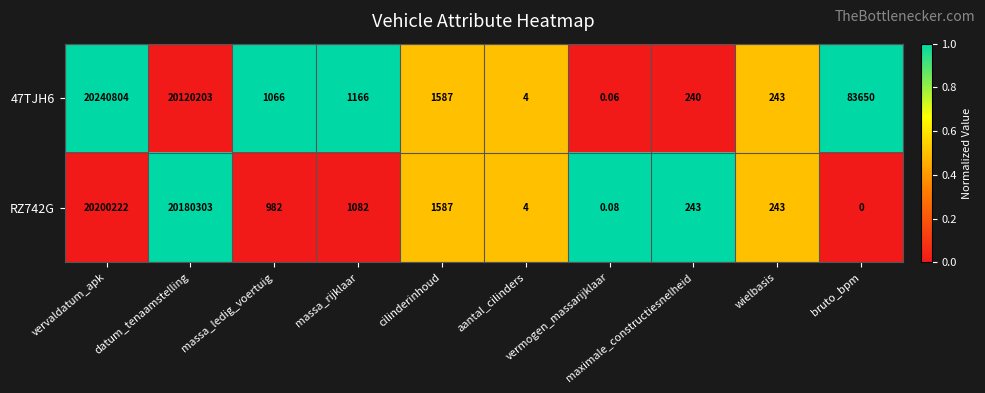

Between maximale_constructiesnelheid and wielbasis, which series saw the biggest shift?

47TJH6